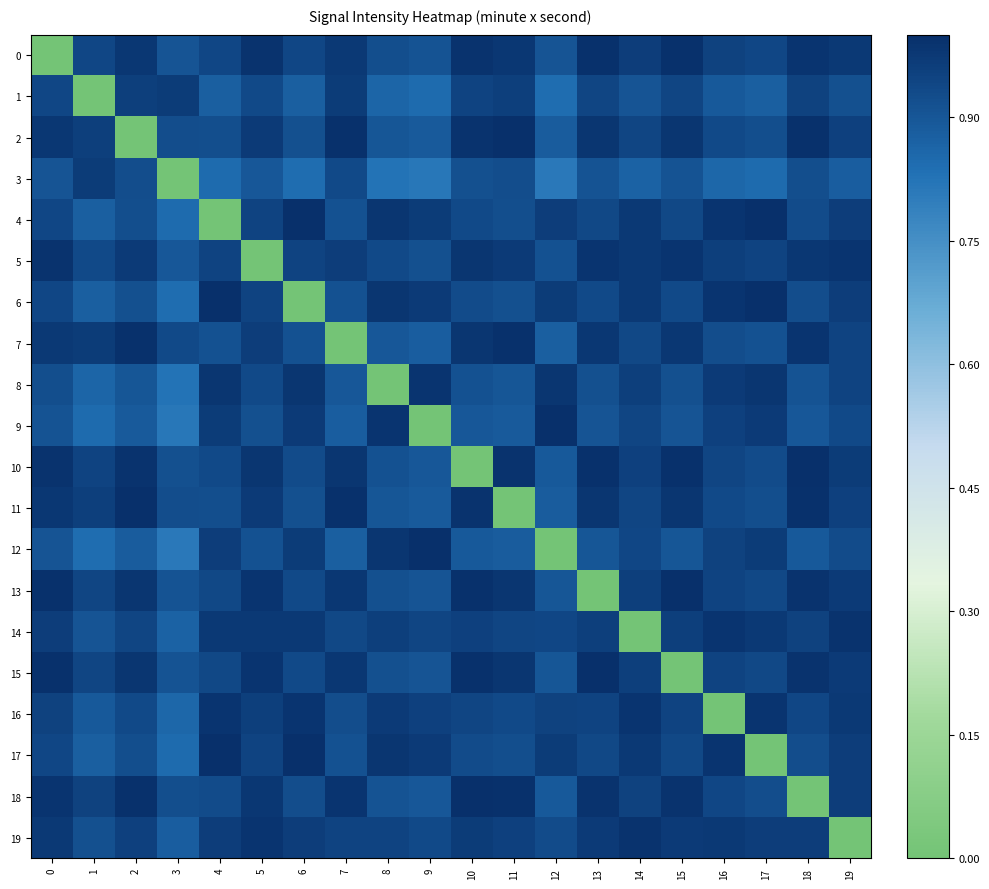

Reading right to left, extract all data points from this chart.

0: 19=1.0	18=1.0	17=0.9	16=1.0	15=1.0	14=1.0	13=1.0	12=0.9	11=1.0	10=1.0	9=0.9	8=0.9	7=1.0	6=0.9	5=1.0	4=0.9	3=0.9	2=1.0	1=0.9	0=0.0
1: 19=0.9	18=1.0	17=0.9	16=0.9	15=0.9	14=0.9	13=0.9	12=0.8	11=1.0	10=0.9	9=0.8	8=0.9	7=1.0	6=0.9	5=0.9	4=0.9	3=1.0	2=1.0	1=0.0	0=0.9
2: 19=1.0	18=1.0	17=0.9	16=0.9	15=1.0	14=0.9	13=1.0	12=0.9	11=1.0	10=1.0	9=0.9	8=0.9	7=1.0	6=0.9	5=1.0	4=0.9	3=0.9	2=0.0	1=1.0	0=1.0
3: 19=0.9	18=0.9	17=0.8	16=0.9	15=0.9	14=0.9	13=0.9	12=0.8	11=0.9	10=0.9	9=0.8	8=0.8	7=0.9	6=0.8	5=0.9	4=0.8	3=0.0	2=0.9	1=1.0	0=0.9
4: 19=1.0	18=0.9	17=1.0	16=1.0	15=0.9	14=1.0	13=0.9	12=1.0	11=0.9	10=0.9	9=1.0	8=1.0	7=0.9	6=1.0	5=0.9	4=0.0	3=0.8	2=0.9	1=0.9	0=0.9
5: 19=1.0	18=1.0	17=0.9	16=1.0	15=1.0	14=1.0	13=1.0	12=0.9	11=1.0	10=1.0	9=0.9	8=0.9	7=1.0	6=0.9	5=0.0	4=0.9	3=0.9	2=1.0	1=0.9	0=1.0
6: 19=1.0	18=0.9	17=1.0	16=1.0	15=0.9	14=1.0	13=0.9	12=1.0	11=0.9	10=0.9	9=1.0	8=1.0	7=0.9	6=0.0	5=0.9	4=1.0	3=0.8	2=0.9	1=0.9	0=0.9
7: 19=0.9	18=1.0	17=0.9	16=0.9	15=1.0	14=0.9	13=1.0	12=0.9	11=1.0	10=1.0	9=0.9	8=0.9	7=0.0	6=0.9	5=1.0	4=0.9	3=0.9	2=1.0	1=1.0	0=1.0
8: 19=0.9	18=0.9	17=1.0	16=1.0	15=0.9	14=1.0	13=0.9	12=1.0	11=0.9	10=0.9	9=1.0	8=0.0	7=0.9	6=1.0	5=0.9	4=1.0	3=0.8	2=0.9	1=0.9	0=0.9
9: 19=0.9	18=0.9	17=1.0	16=1.0	15=0.9	14=0.9	13=0.9	12=1.0	11=0.9	10=0.9	9=0.0	8=1.0	7=0.9	6=1.0	5=0.9	4=1.0	3=0.8	2=0.9	1=0.8	0=0.9
10: 19=1.0	18=1.0	17=0.9	16=0.9	15=1.0	14=1.0	13=1.0	12=0.9	11=1.0	10=0.0	9=0.9	8=0.9	7=1.0	6=0.9	5=1.0	4=0.9	3=0.9	2=1.0	1=0.9	0=1.0
11: 19=1.0	18=1.0	17=0.9	16=0.9	15=1.0	14=0.9	13=1.0	12=0.9	11=0.0	10=1.0	9=0.9	8=0.9	7=1.0	6=0.9	5=1.0	4=0.9	3=0.9	2=1.0	1=1.0	0=1.0
12: 19=0.9	18=0.9	17=1.0	16=1.0	15=0.9	14=0.9	13=0.9	12=0.0	11=0.9	10=0.9	9=1.0	8=1.0	7=0.9	6=1.0	5=0.9	4=1.0	3=0.8	2=0.9	1=0.8	0=0.9
13: 19=1.0	18=1.0	17=0.9	16=0.9	15=1.0	14=1.0	13=0.0	12=0.9	11=1.0	10=1.0	9=0.9	8=0.9	7=1.0	6=0.9	5=1.0	4=0.9	3=0.9	2=1.0	1=0.9	0=1.0
14: 19=1.0	18=1.0	17=1.0	16=1.0	15=1.0	14=0.0	13=1.0	12=0.9	11=0.9	10=1.0	9=0.9	8=1.0	7=0.9	6=1.0	5=1.0	4=1.0	3=0.9	2=0.9	1=0.9	0=1.0
15: 19=1.0	18=1.0	17=0.9	16=0.9	15=0.0	14=1.0	13=1.0	12=0.9	11=1.0	10=1.0	9=0.9	8=0.9	7=1.0	6=0.9	5=1.0	4=0.9	3=0.9	2=1.0	1=0.9	0=1.0
16: 19=1.0	18=0.9	17=1.0	16=0.0	15=0.9	14=1.0	13=0.9	12=1.0	11=0.9	10=0.9	9=1.0	8=1.0	7=0.9	6=1.0	5=1.0	4=1.0	3=0.9	2=0.9	1=0.9	0=1.0
17: 19=1.0	18=0.9	17=0.0	16=1.0	15=0.9	14=1.0	13=0.9	12=1.0	11=0.9	10=0.9	9=1.0	8=1.0	7=0.9	6=1.0	5=0.9	4=1.0	3=0.8	2=0.9	1=0.9	0=0.9
18: 19=1.0	18=0.0	17=0.9	16=0.9	15=1.0	14=1.0	13=1.0	12=0.9	11=1.0	10=1.0	9=0.9	8=0.9	7=1.0	6=0.9	5=1.0	4=0.9	3=0.9	2=1.0	1=1.0	0=1.0
19: 19=0.0	18=1.0	17=1.0	16=1.0	15=1.0	14=1.0	13=1.0	12=0.9	11=1.0	10=1.0	9=0.9	8=0.9	7=0.9	6=1.0	5=1.0	4=1.0	3=0.9	2=1.0	1=0.9	0=1.0